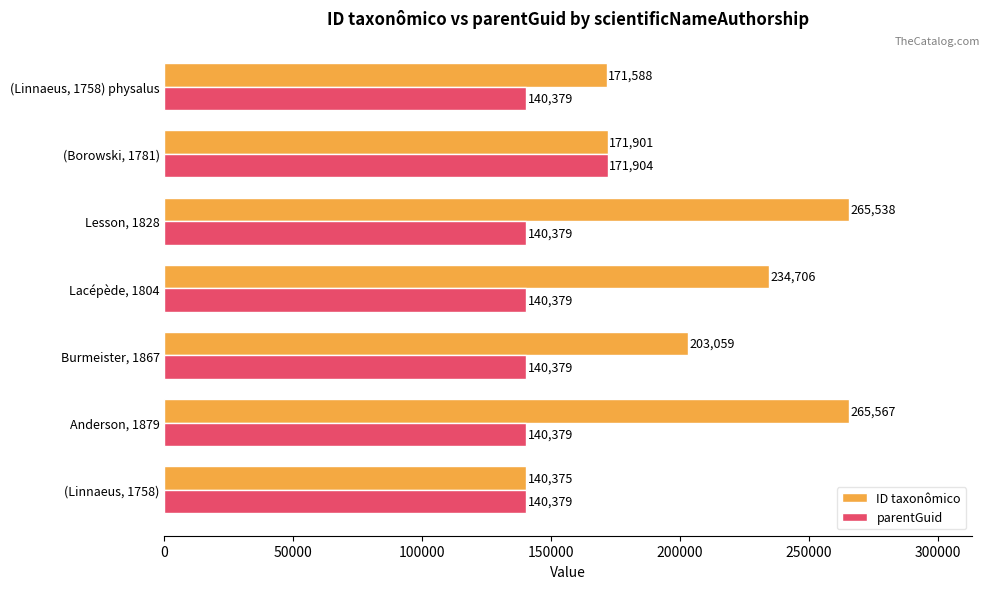

The ID taxonômico series shows 203059 at Burmeister, 1867. True or false?

True